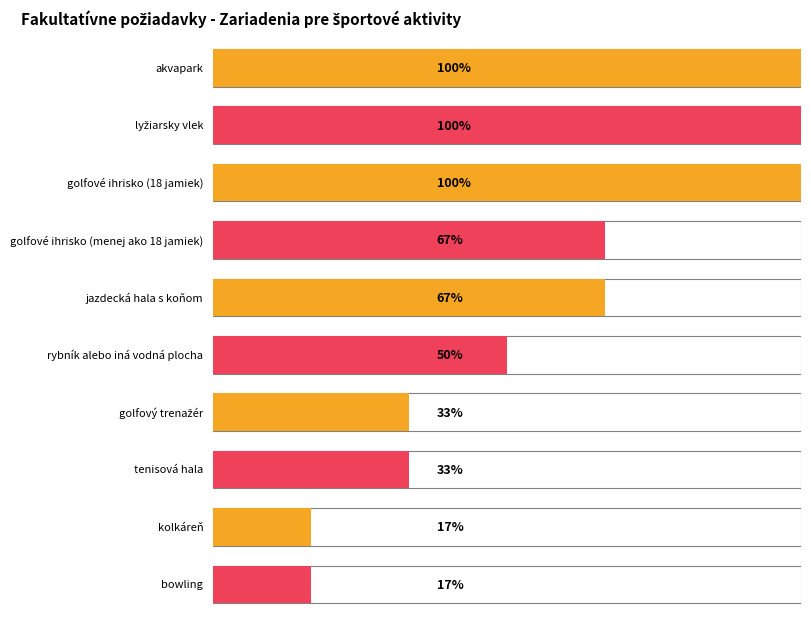

Approximately how many times larger is the value at rybník alebo iná vodná plocha compared to lyžiarsky vlek?

0.5